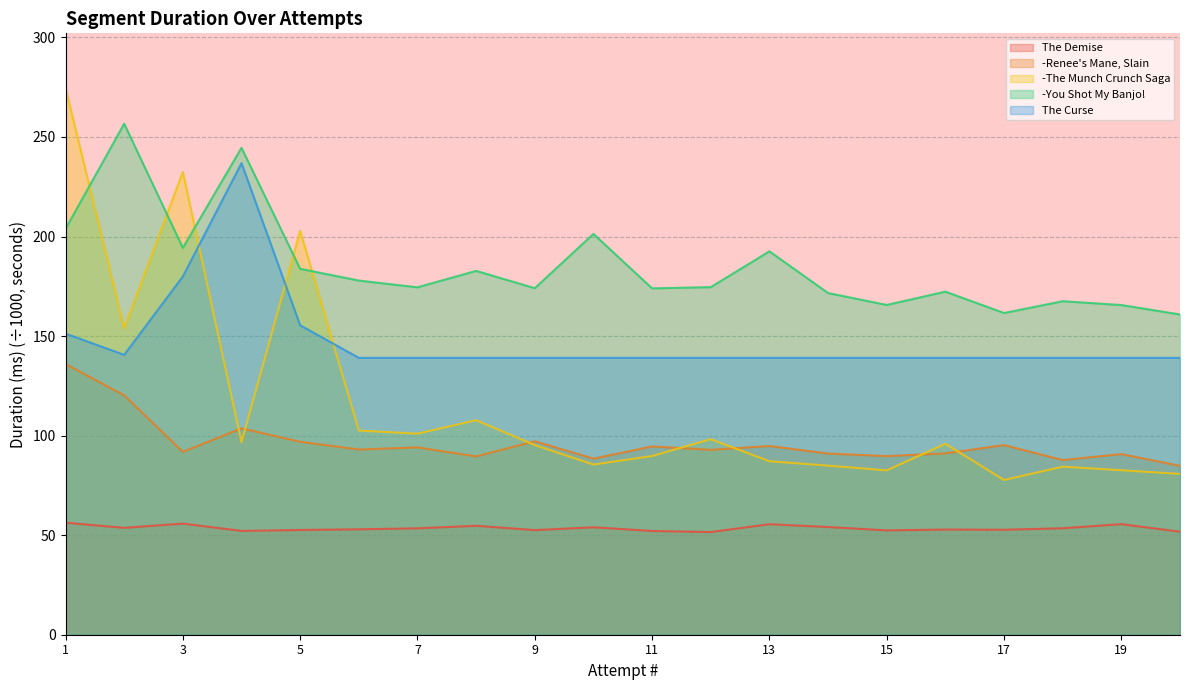

What is the smallest value displayed?

51.6